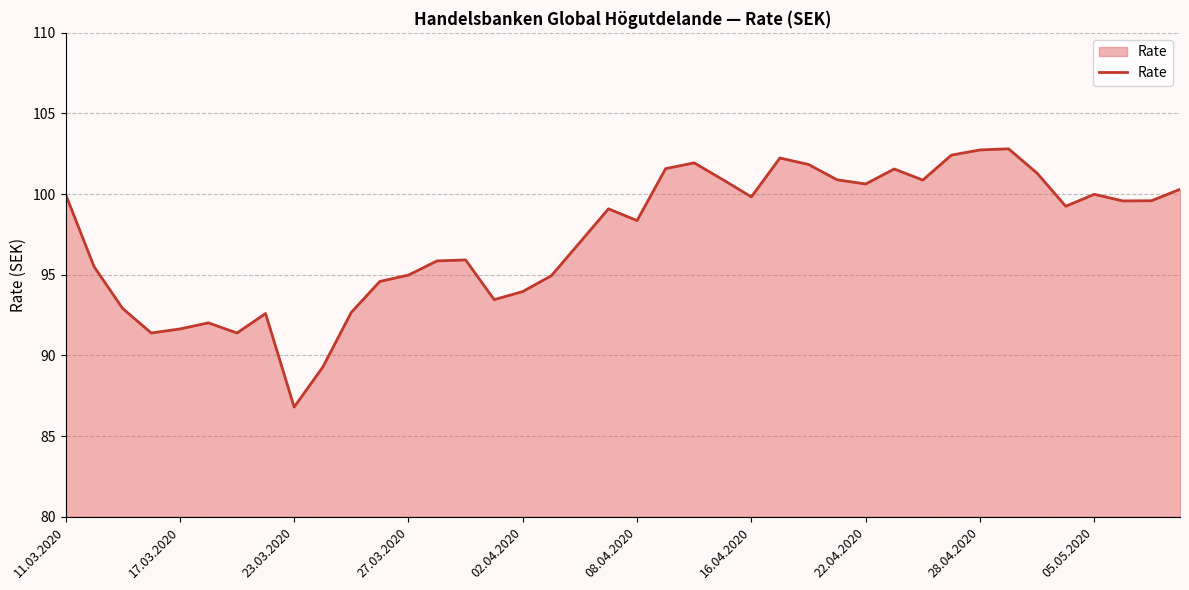

How many interior local valleys (lower than both neighbors) does the data have?

10